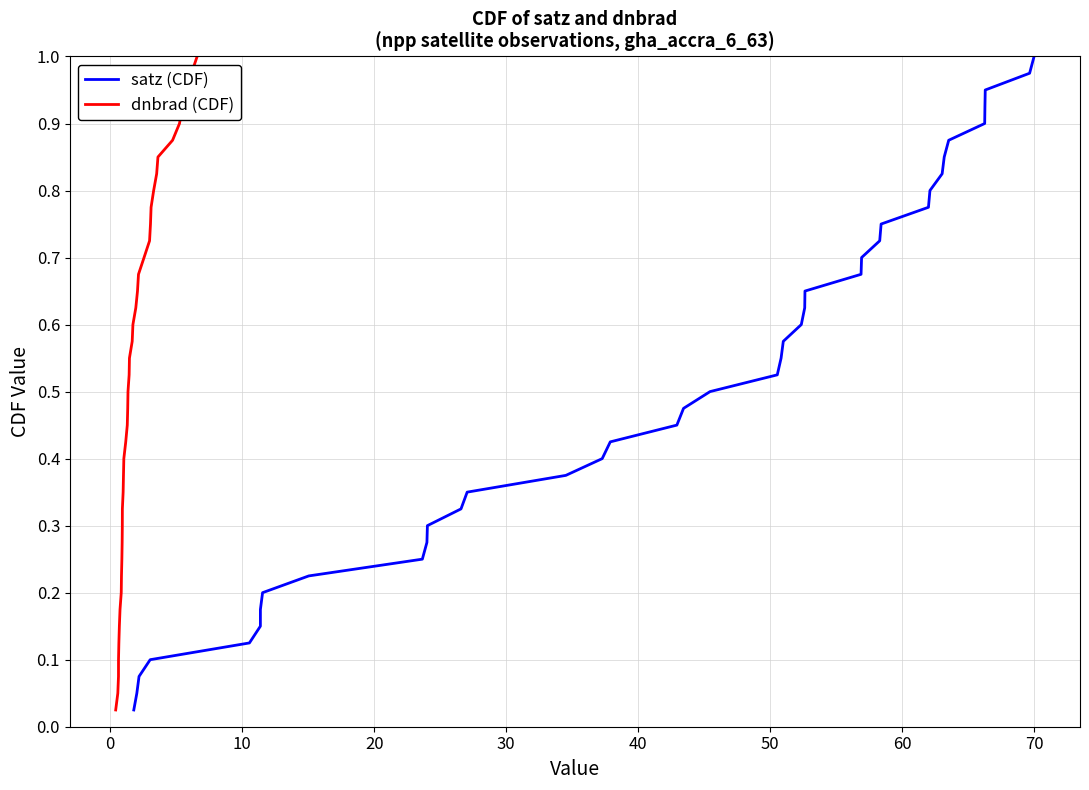

True or false: dnbrad (CDF) has more than 1 points higher than both neighbors.

False